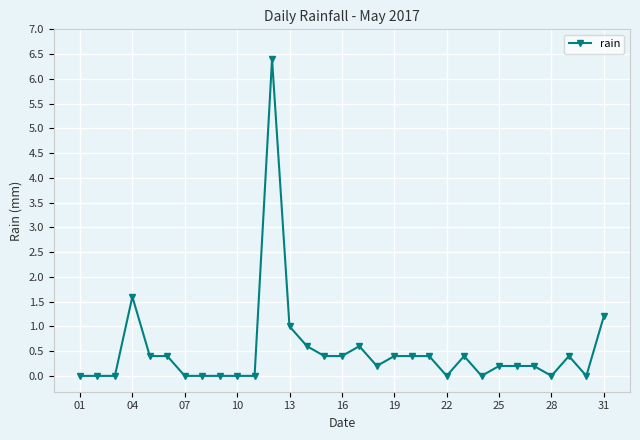

What is the sum of all values?

15.8